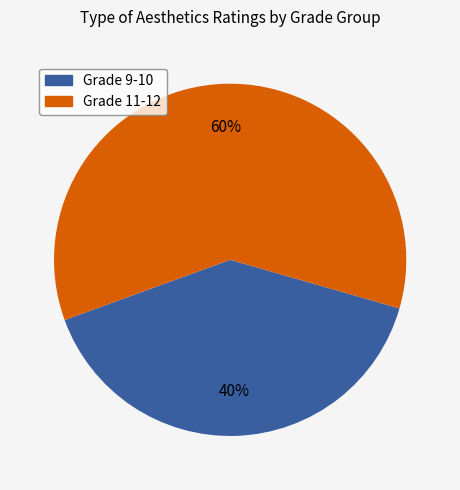

Combined, do Grade 11-12 and Grade 9-10 account for over 50%?

Yes